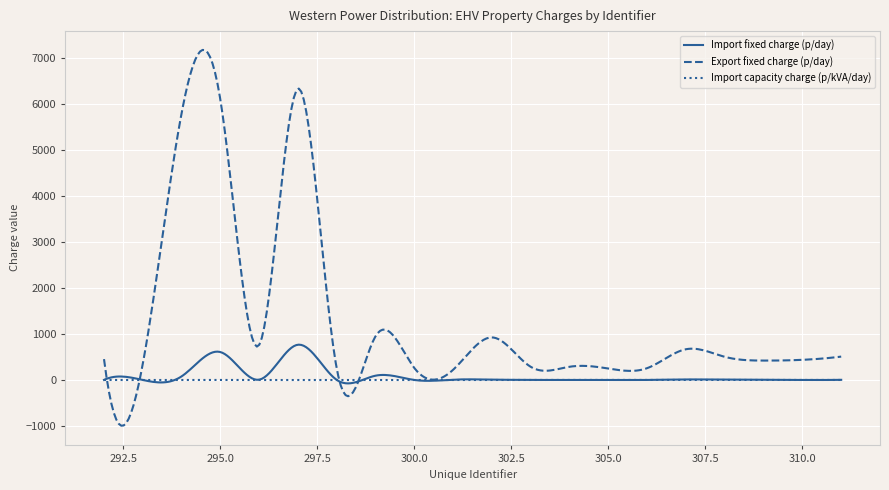

What is the minimum value for Export fixed charge (p/day)?

-992.3